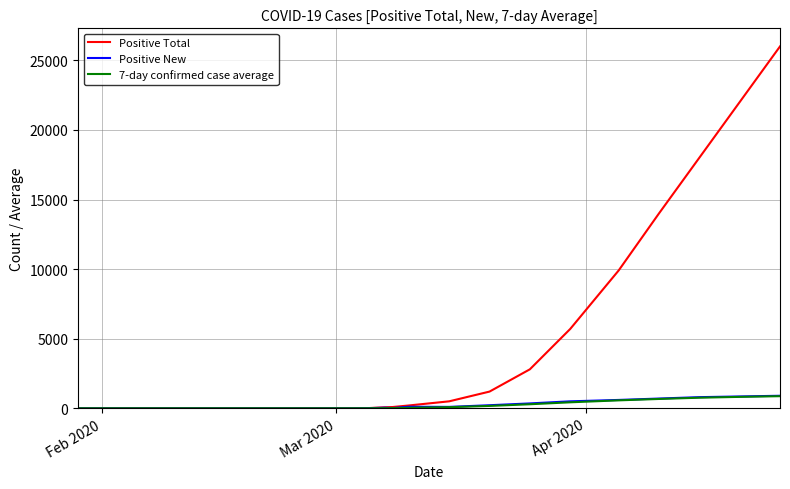

Which series has the widest spread of values?

Positive Total